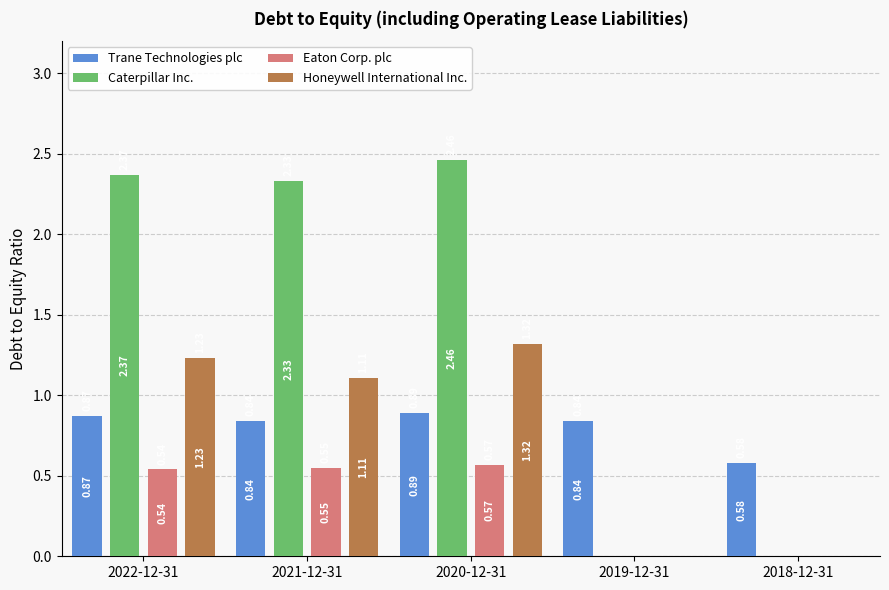

What is the sum of the Trane Technologies plc values at 2022-12-31 and 2020-12-31?

1.8